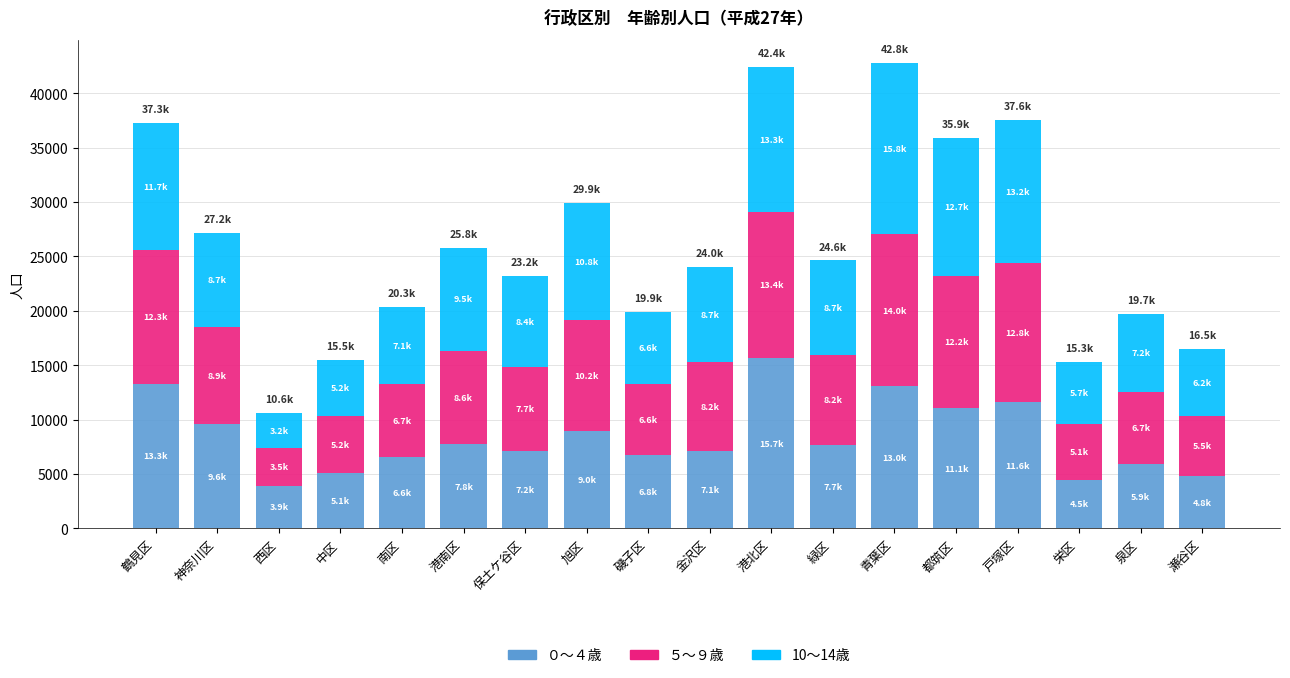

What is the difference between the second highest and second lowest values in the ０～４歳 series?

8837